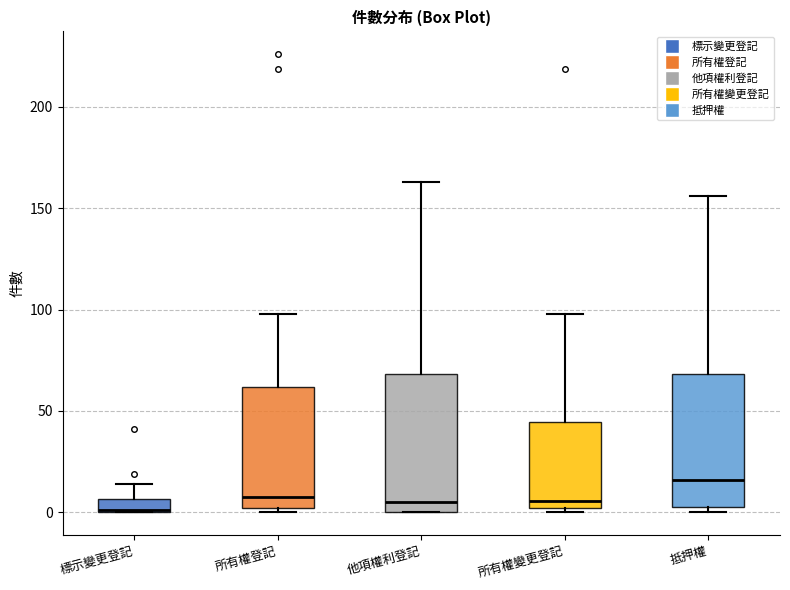

Where does the upper whisker of the box for 標示變更登記 end on the y-axis? The values are not printed on the chart, so give them approximately, as read against the axis.

15